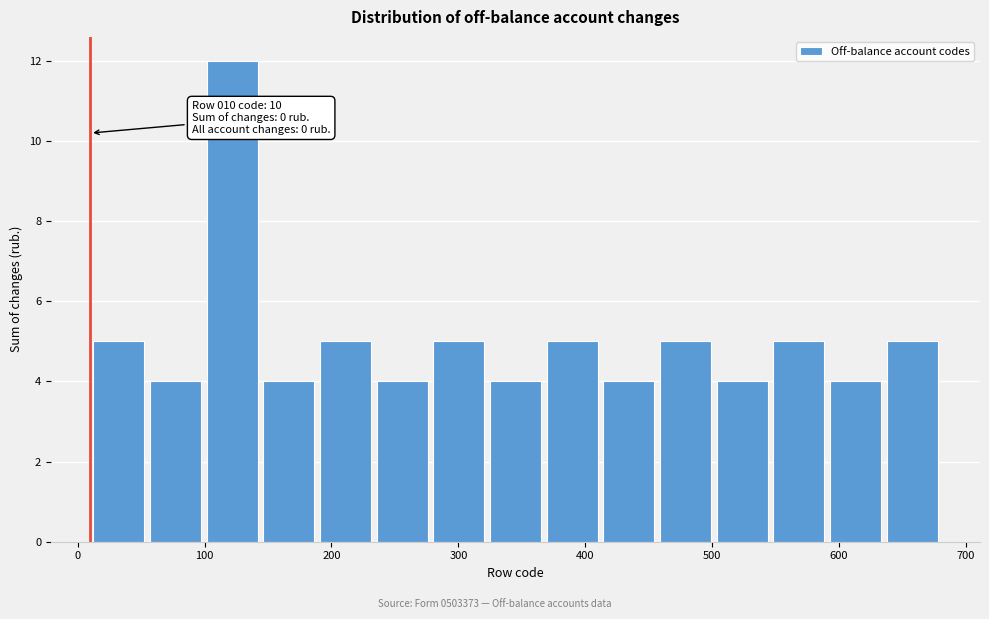

Which range on the x-axis has the tallest bar?

100 to 140